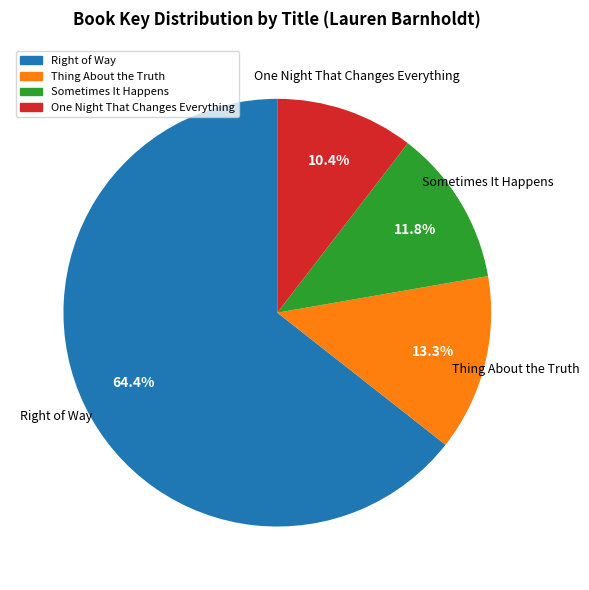

Approximately how many times larger is the value at Sometimes It Happens compared to One Night That Changes Everything?

1.1